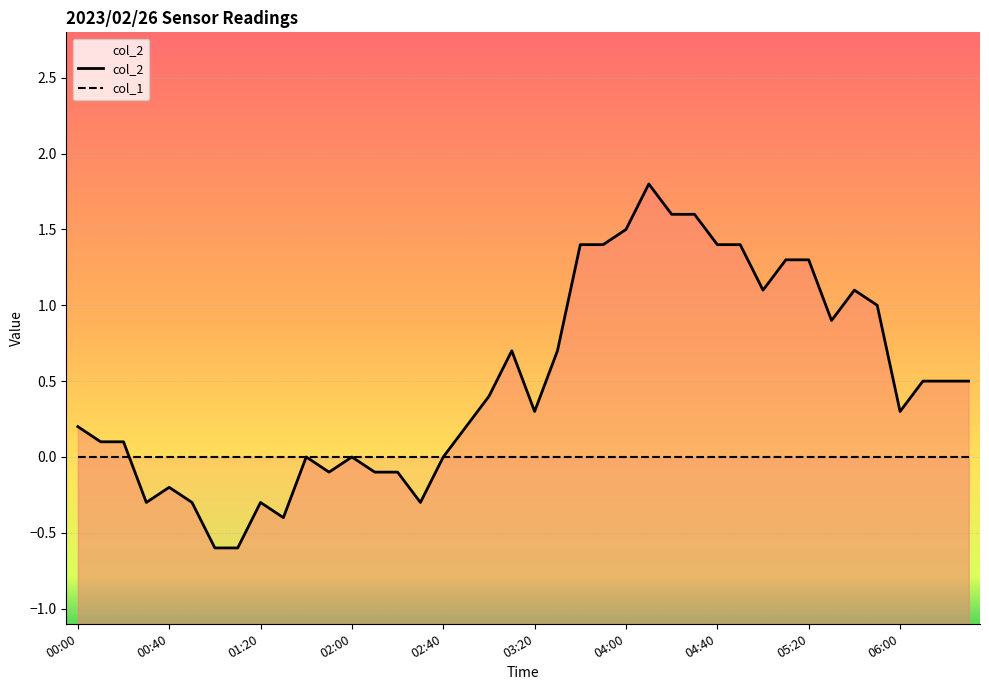

Is it true that col_2 equals 0.6 at 18?

False